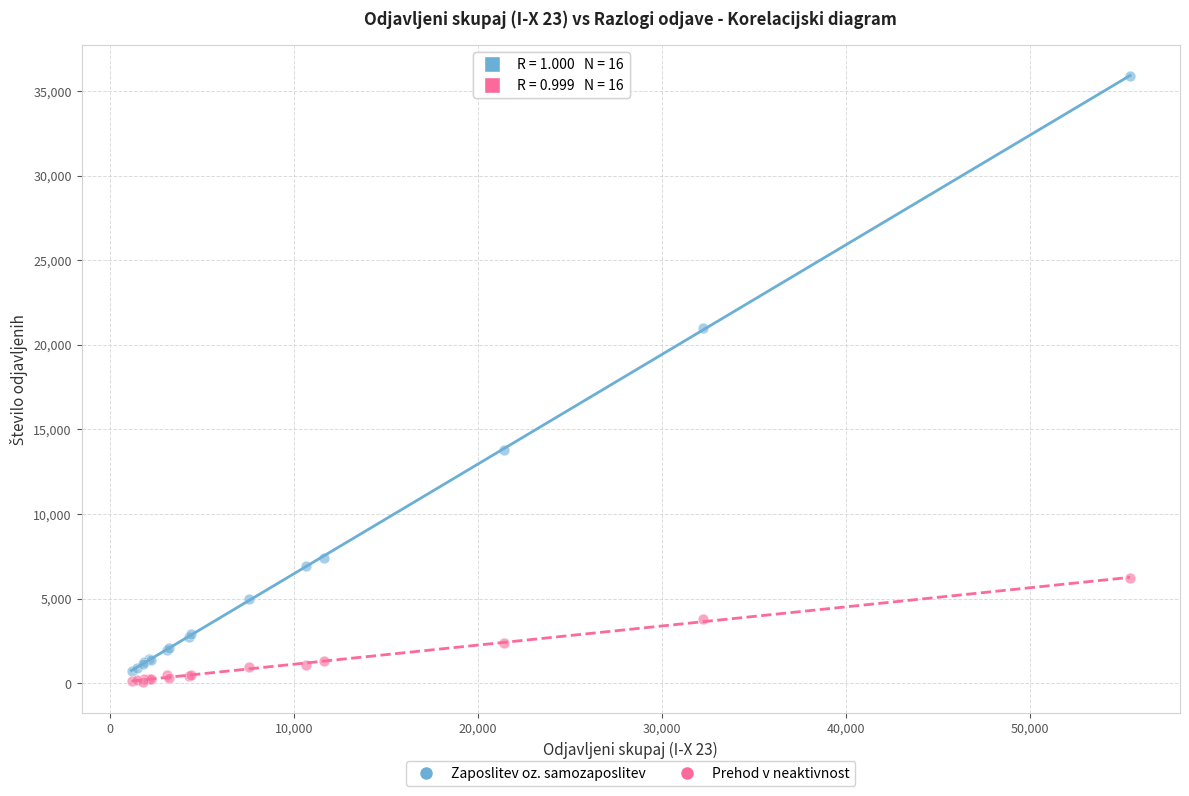

What is the X range (max minus min) for the scatter plot?

54260